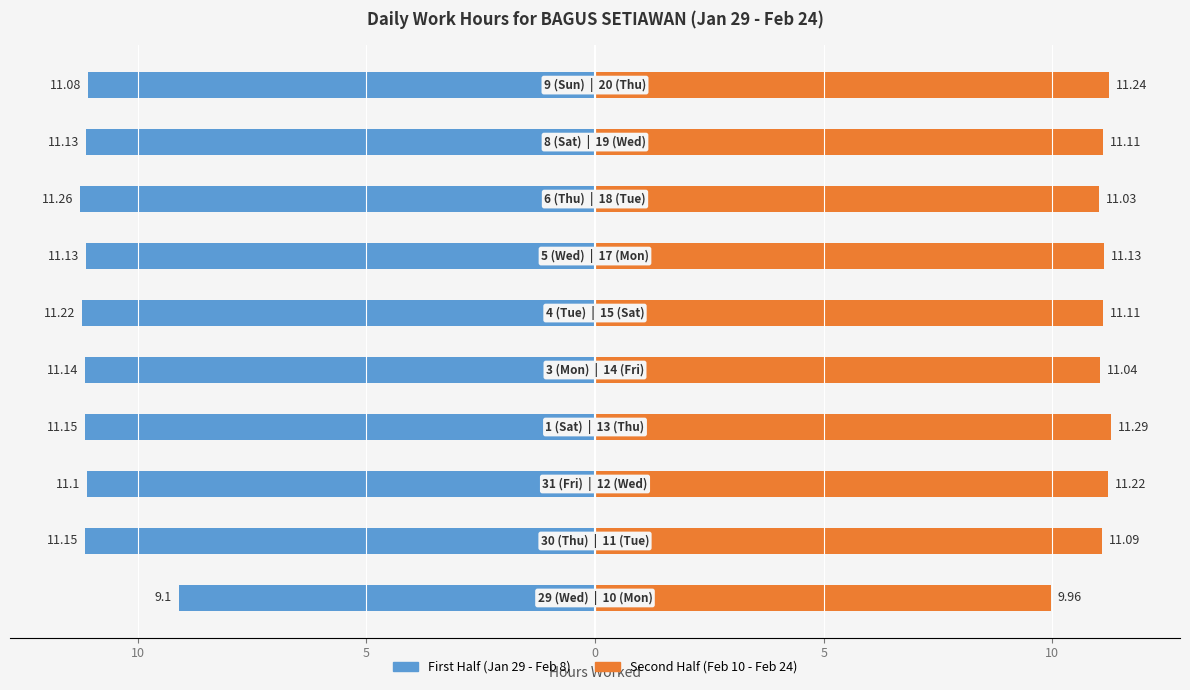

List the series in order of their peak value, lowest first.

First Half (Jan 29 - Feb 8), Second Half (Feb 10 - Feb 24)